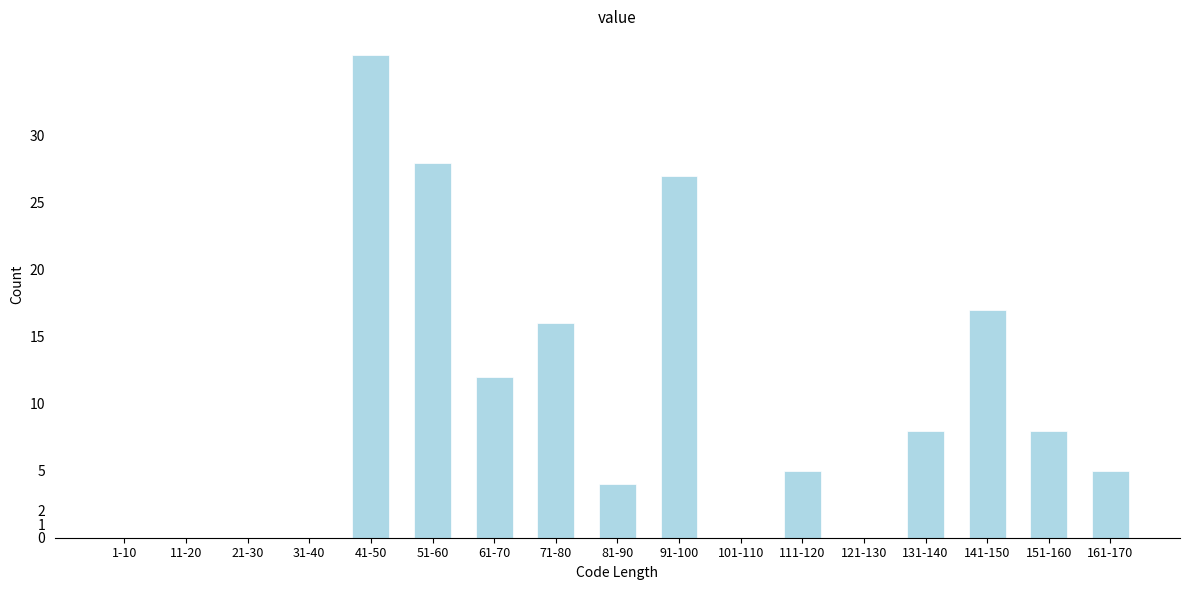

Reading right to left, what are all the values shown in this chart?

161-170=5	151-160=8	141-150=17	131-140=8	121-130=0	111-120=5	101-110=0	91-100=27	81-90=4	71-80=16	61-70=12	51-60=28	41-50=36	31-40=0	21-30=0	11-20=0	1-10=0